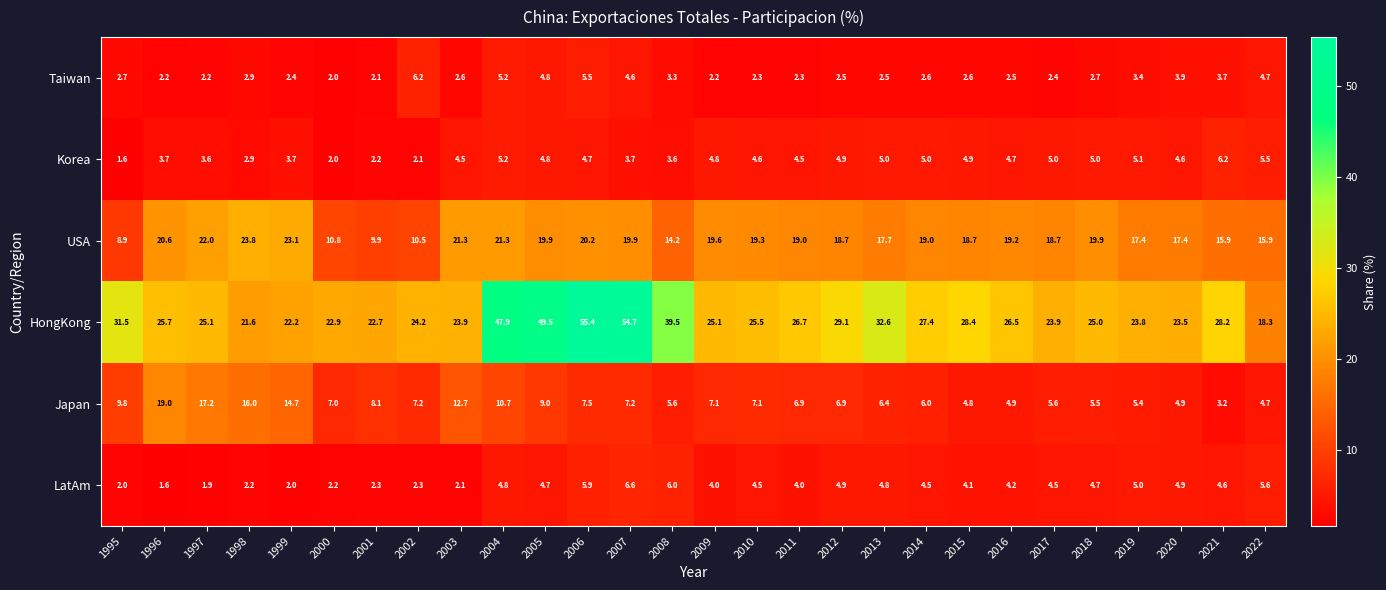

At how many categories does at least one series exceed 28?

10